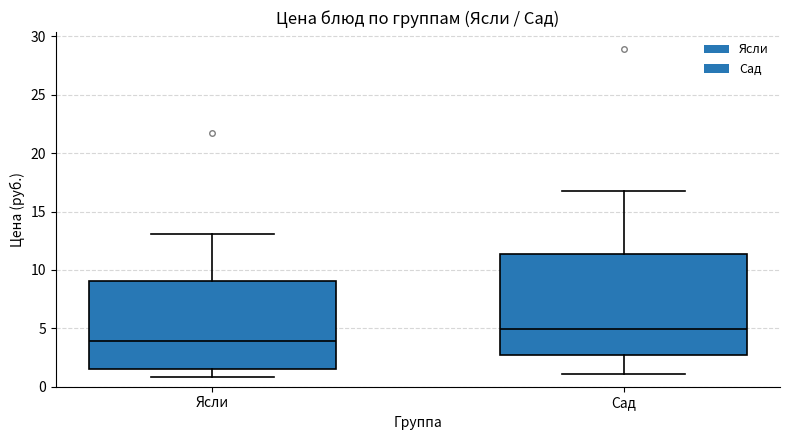

Comparing the boxes themselves (not the whiskers), which one is the tallest?

Сад